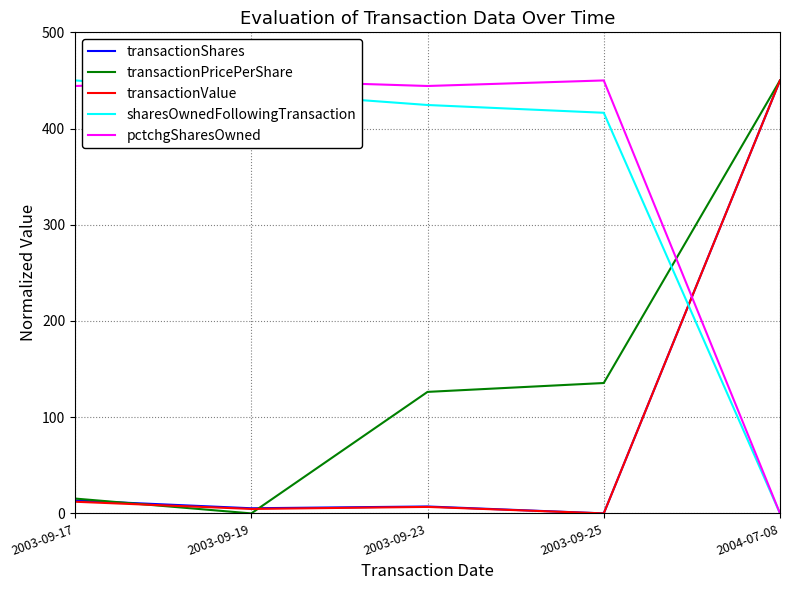

Which series has the largest total across all categories?

pctchgSharesOwned